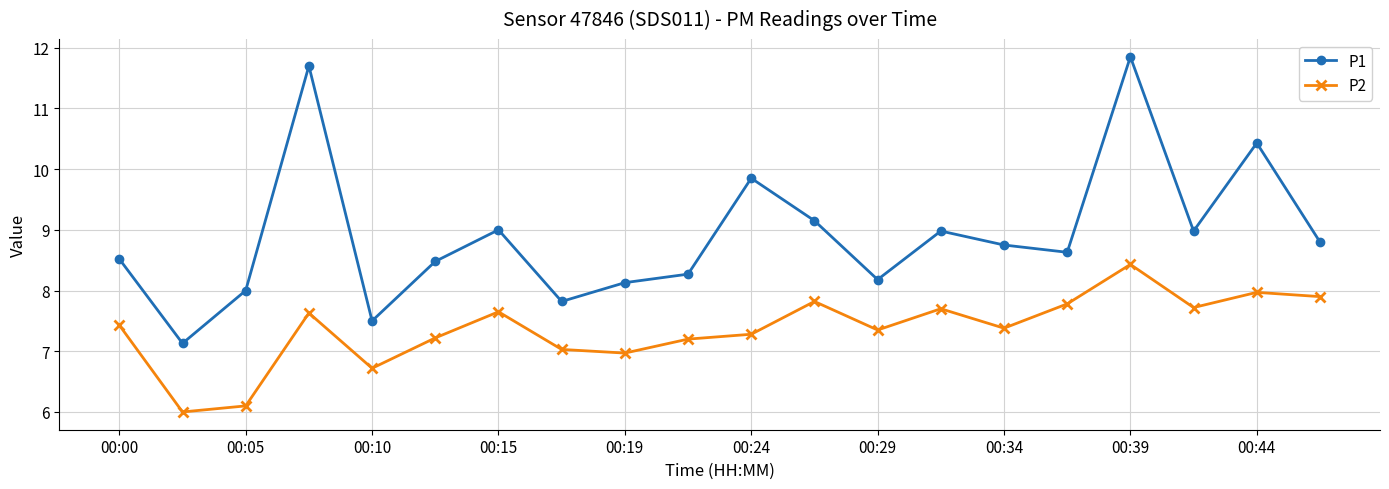

Does the chart have visible grid lines?

Yes